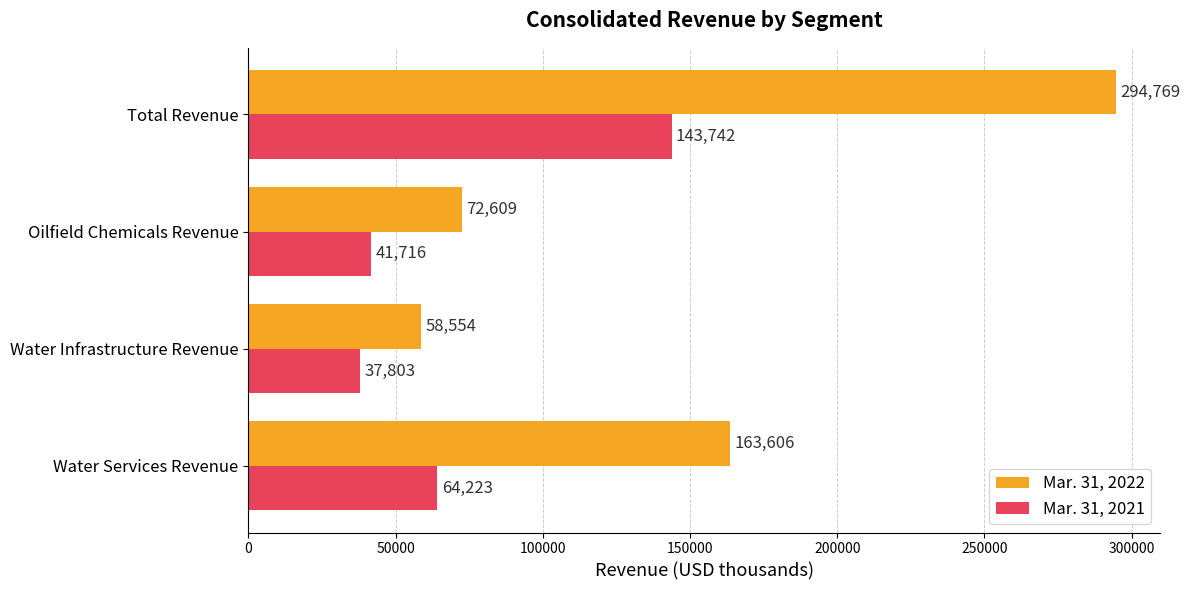

What is the highest value of the Mar. 31, 2021 series?

143742